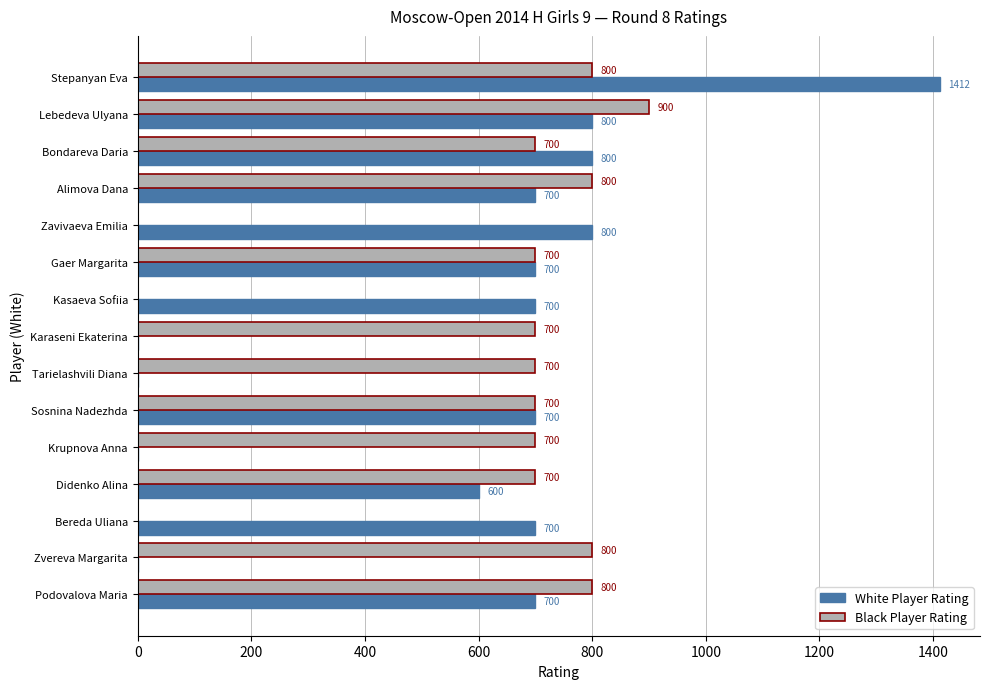

True or false: White Player Rating has a value of 215 at Alimova Dana.

False